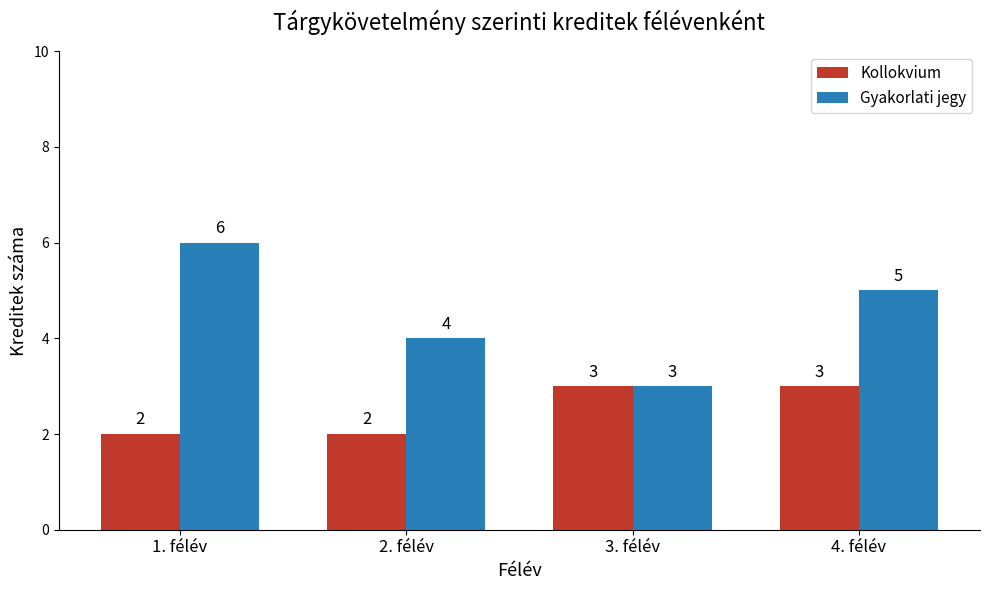

What is the minimum value shown in the chart?

2